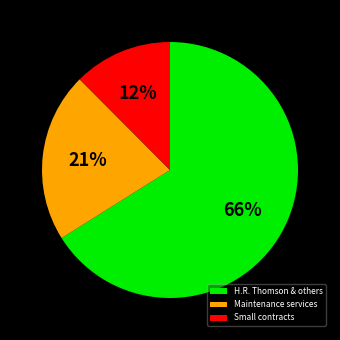

Does any single category account for the majority?

Yes